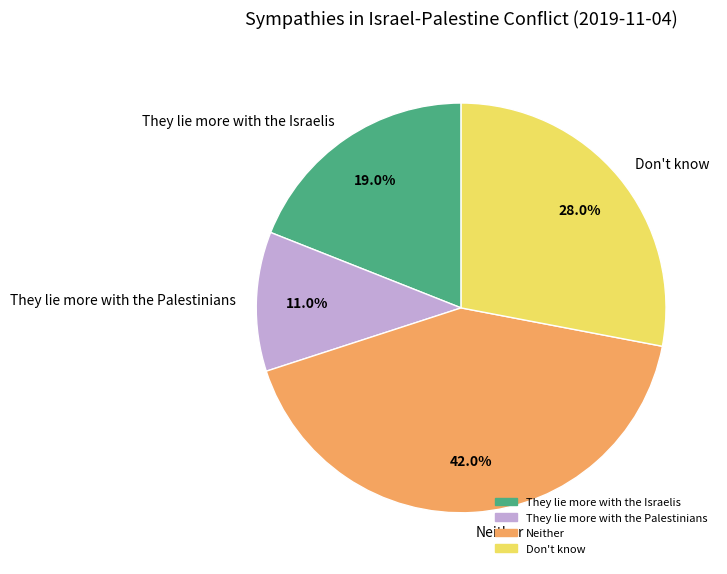

To the nearest percent, what is the combined percentage of They lie more with the Israelis and Don't know?

47%